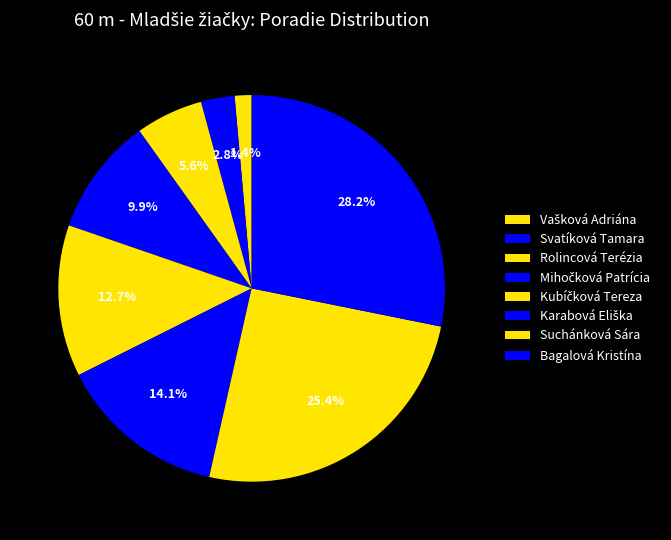

What percentage do Rolincová Terézia and Suchánková Sára together represent?

31.0%